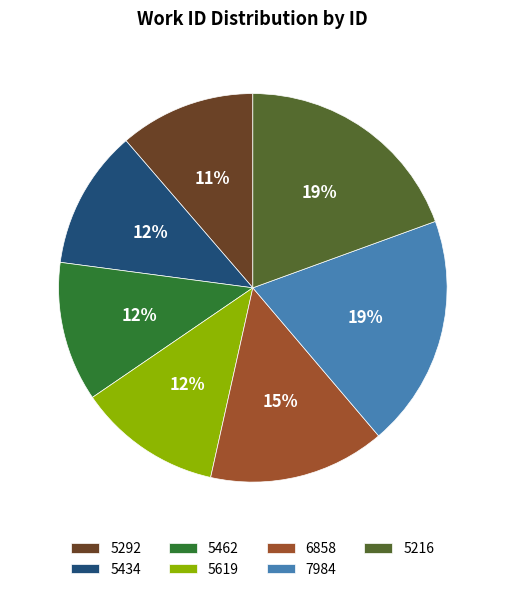

Count the number of slices in the pie.

7